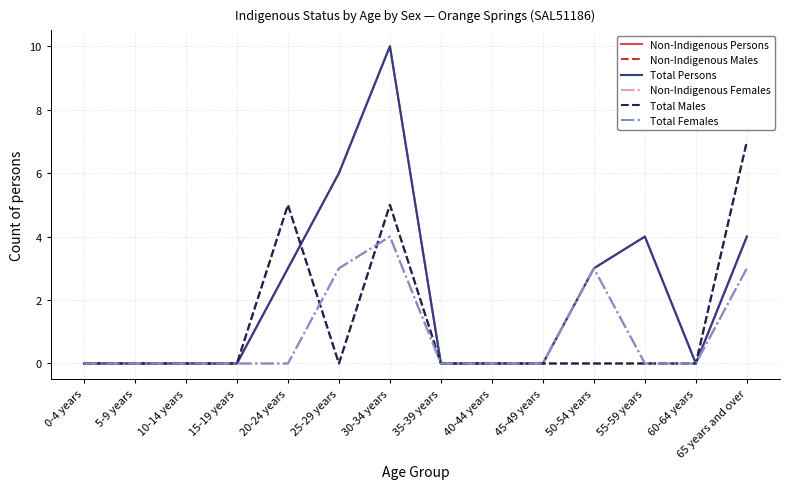

True or false: Non-Indigenous Females and Non-Indigenous Persons intersect in this chart.

False